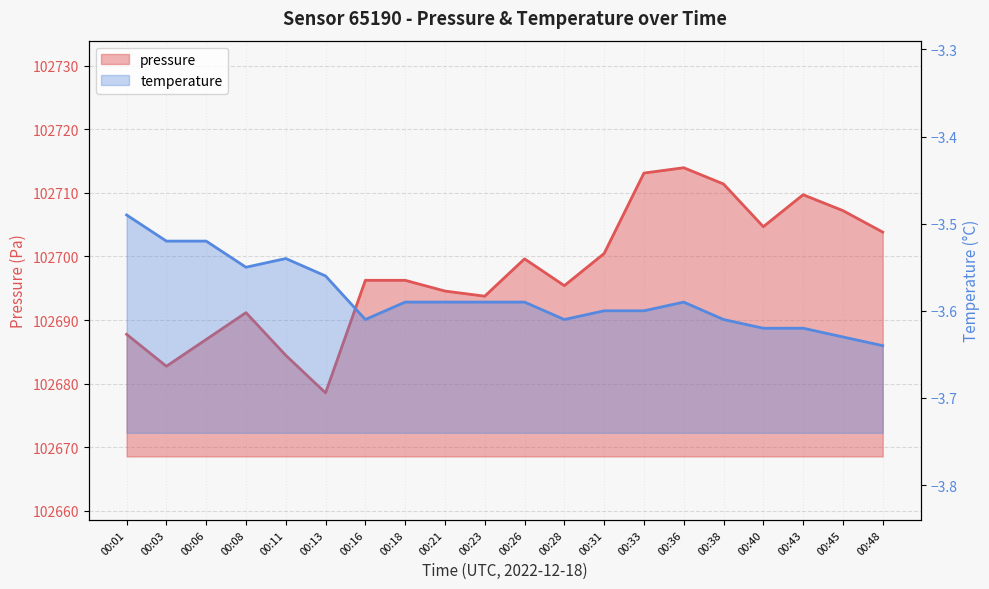

At how many categories does at least one series exceed 52697?

20